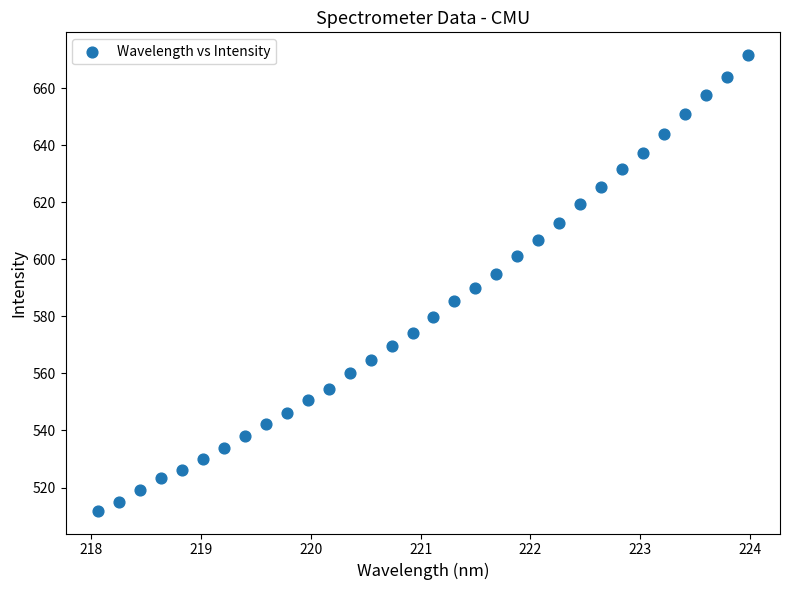

What is the range of X values (max minus min)?

5.9